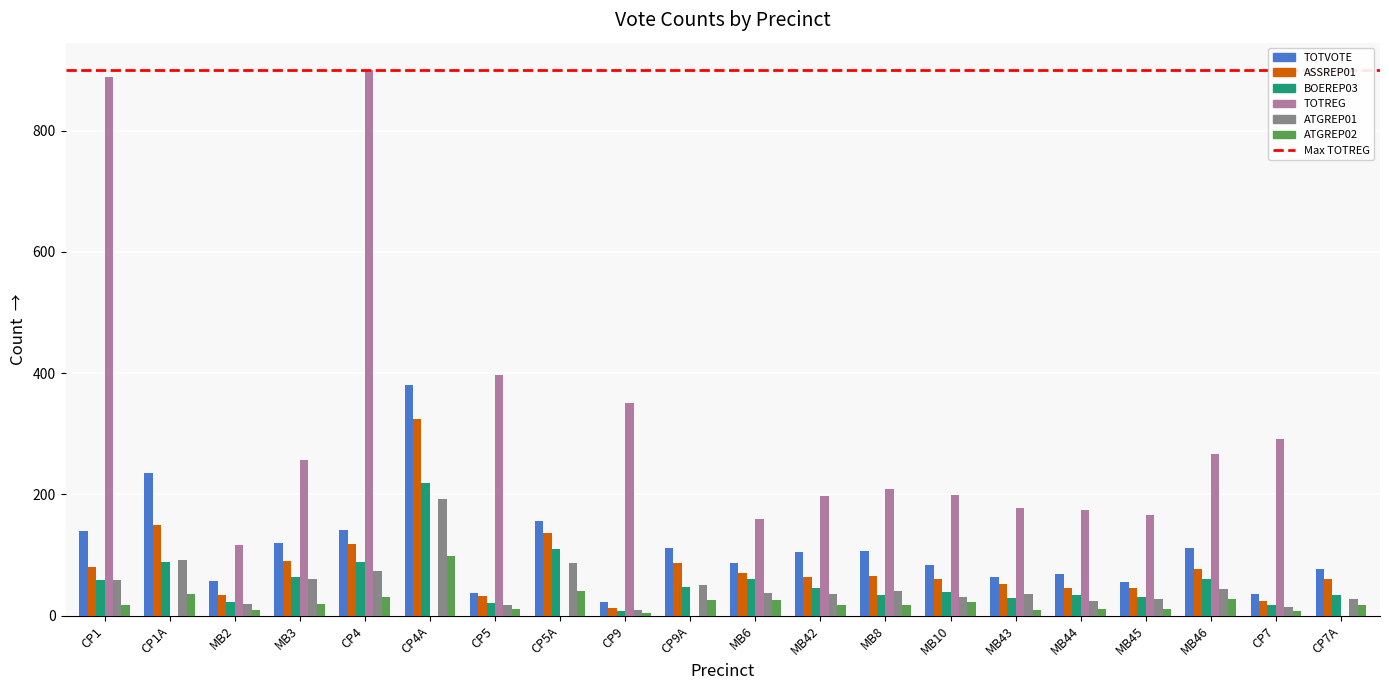

Which series changed the most between MB3 and CP5A?

TOTREG